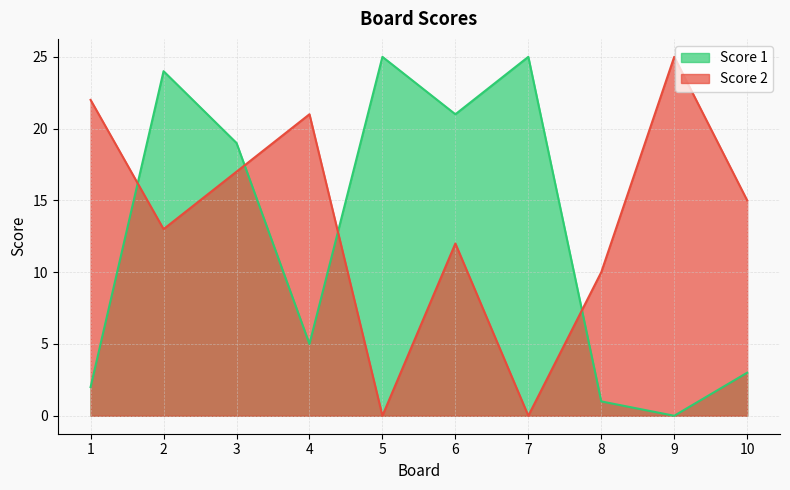

True or false: Score 2 and Score 1 cross at least once.

True